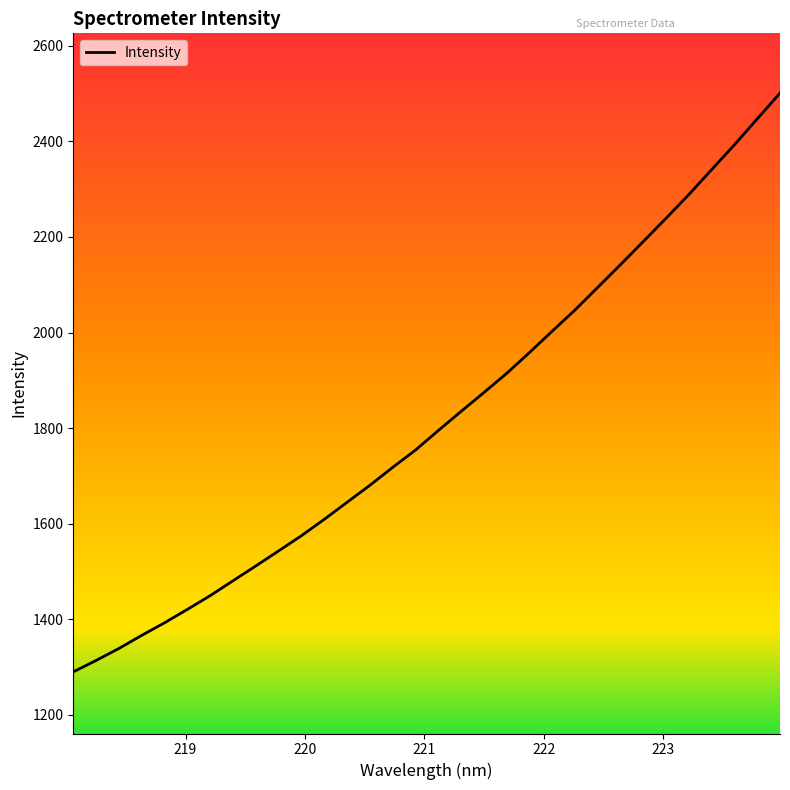

What is the difference between the maximum and minimum values?

1211.1